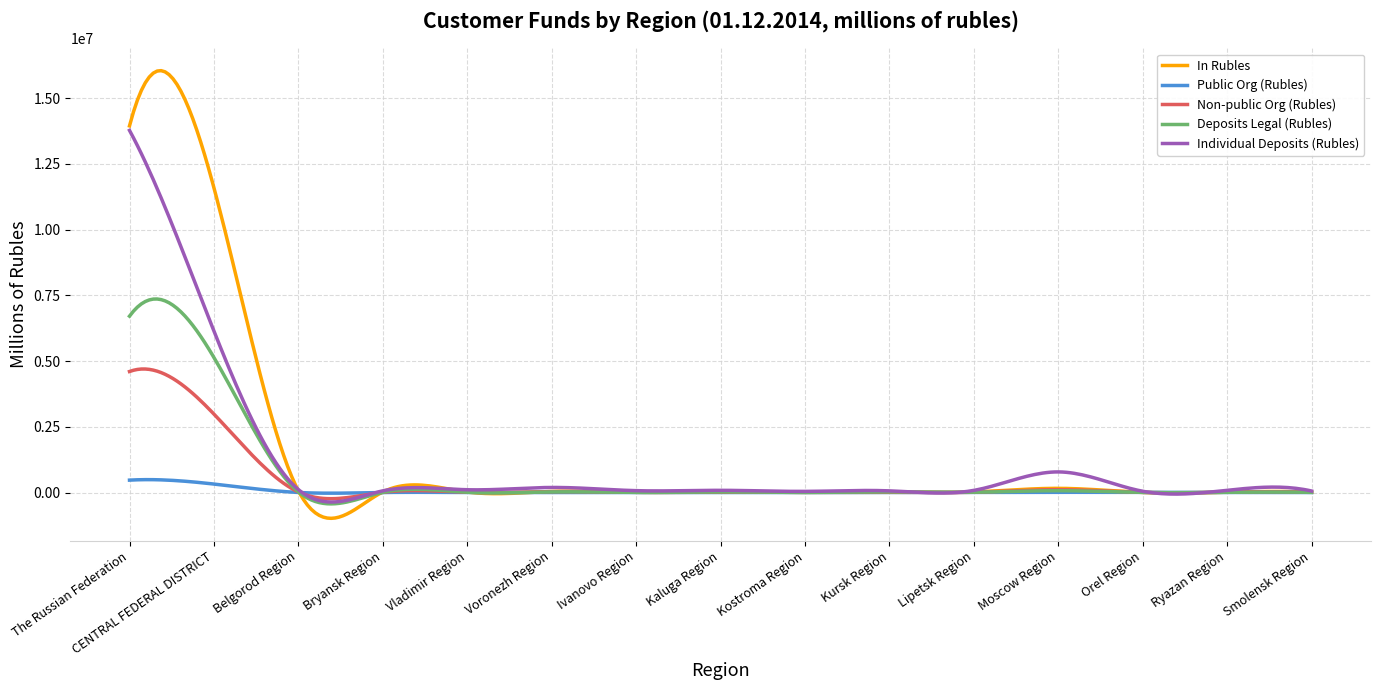

Rank the series by their maximum value, from lowest to highest.

Public Org (Rubles), Non-public Org (Rubles), Deposits Legal (Rubles), Individual Deposits (Rubles), In Rubles